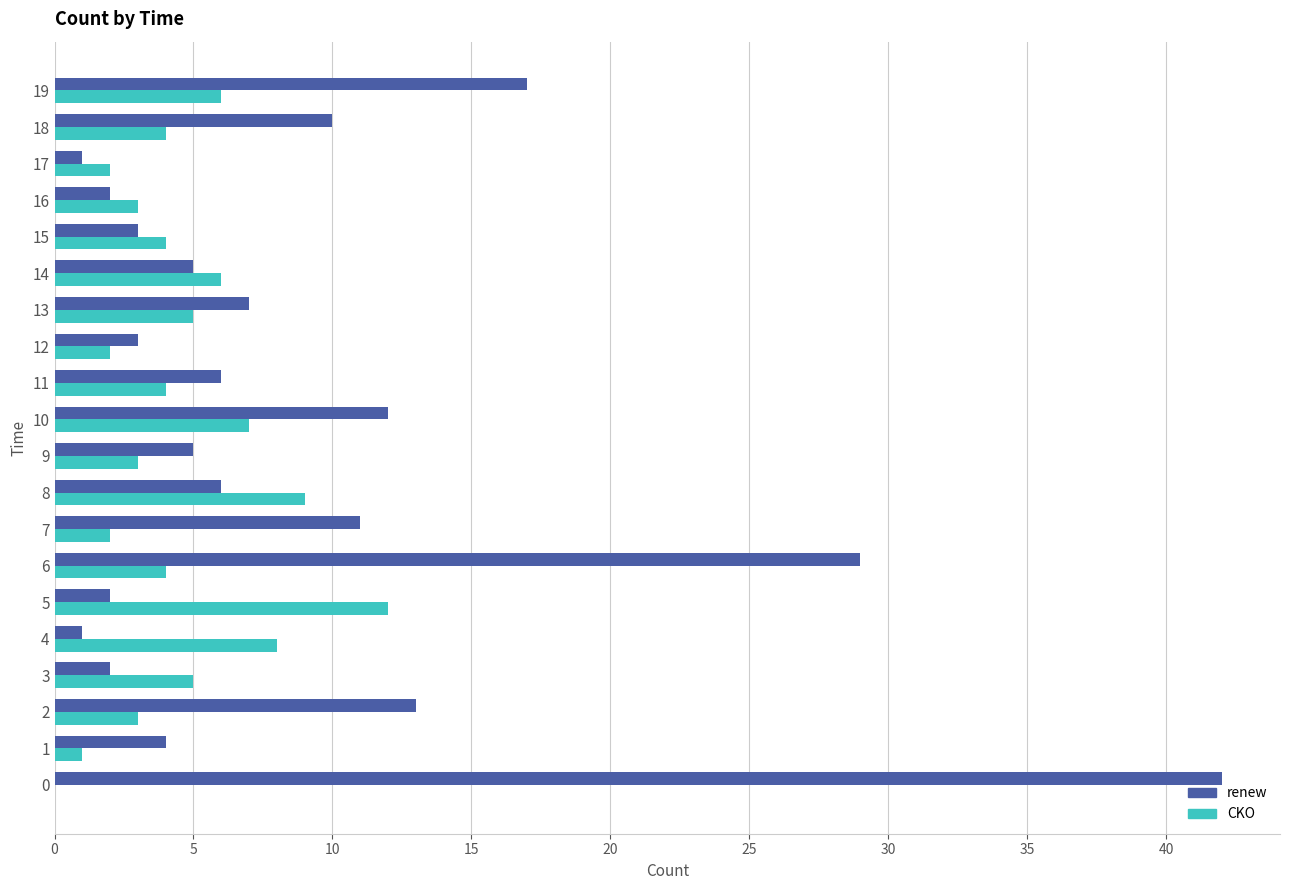

Which series has the widest spread of values?

renew